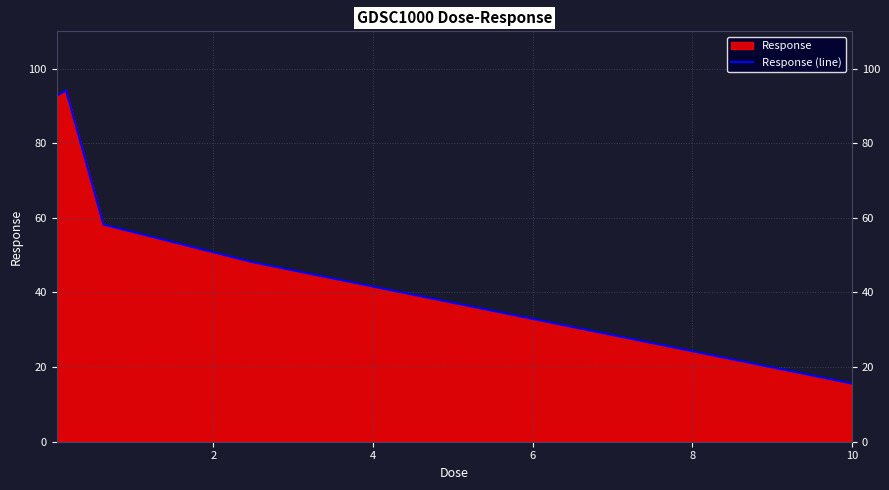

What is the difference between the second highest and minimum values?

77.1